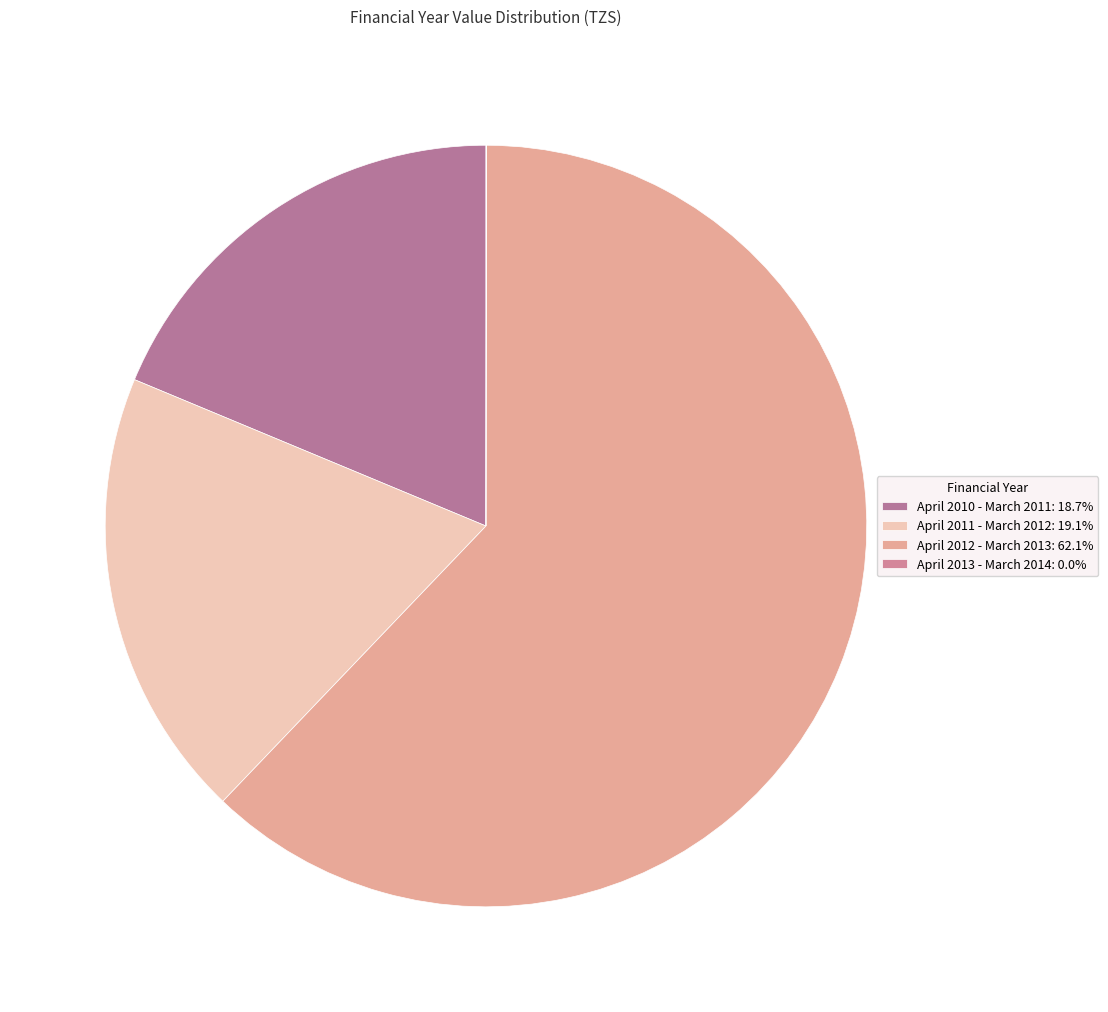

Between April 2010 - March 2011 and April 2012 - March 2013, which is larger?

April 2012 - March 2013